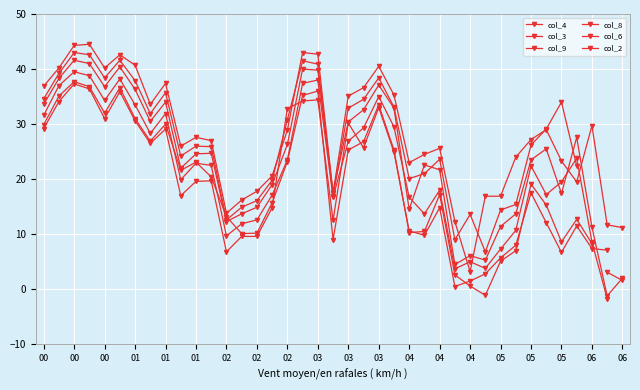

How many interior local peaks does the col_2 series have?

9